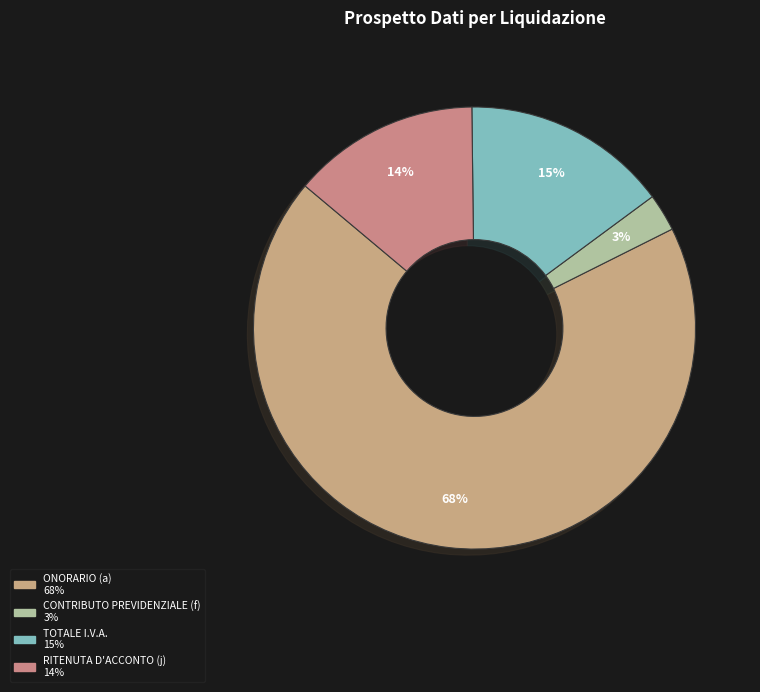

How many segments does this pie chart have?

4